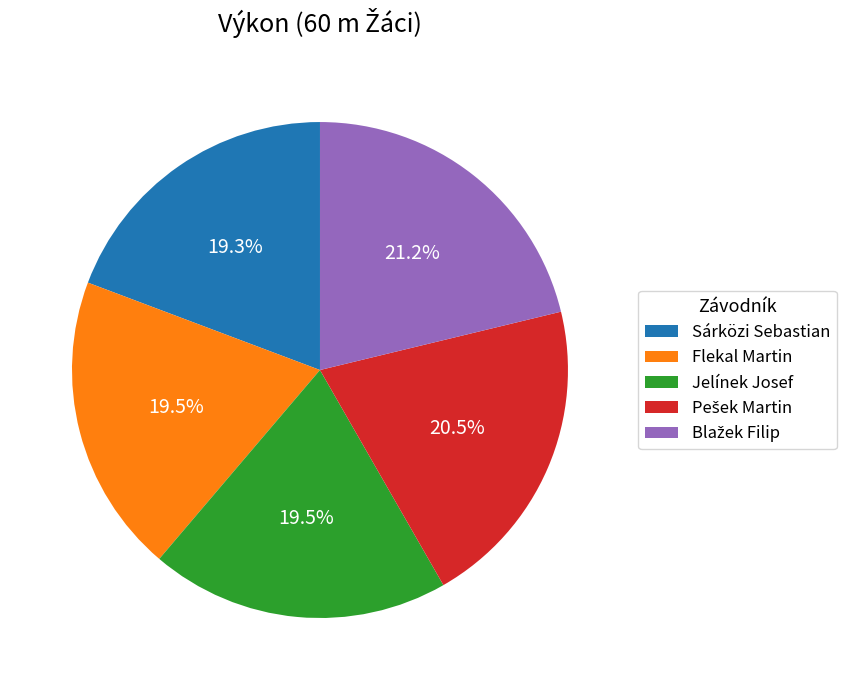

Does Jelínek Josef account for over 50% of the chart?

No